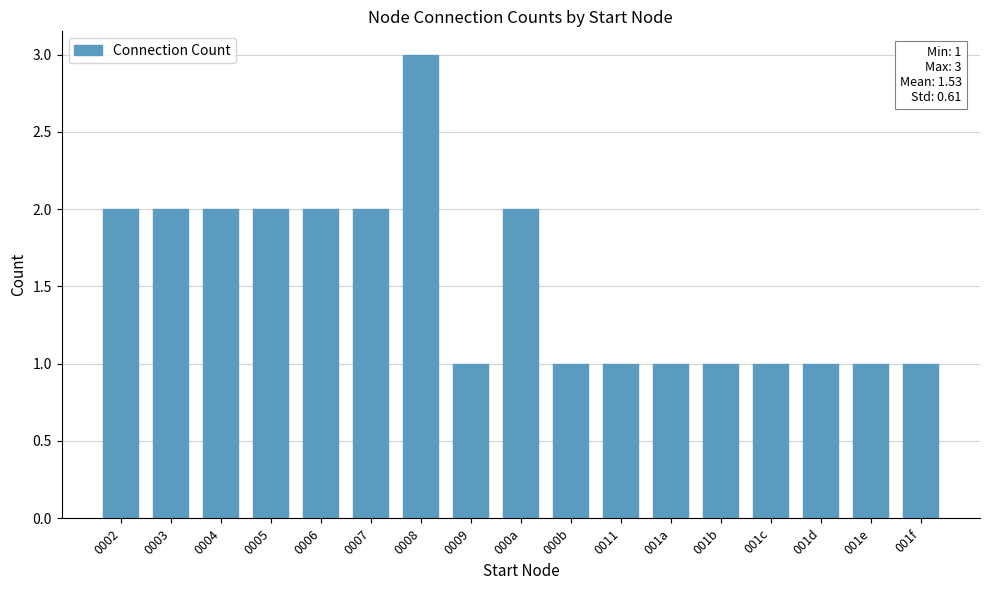

How many series are shown in this chart?

1